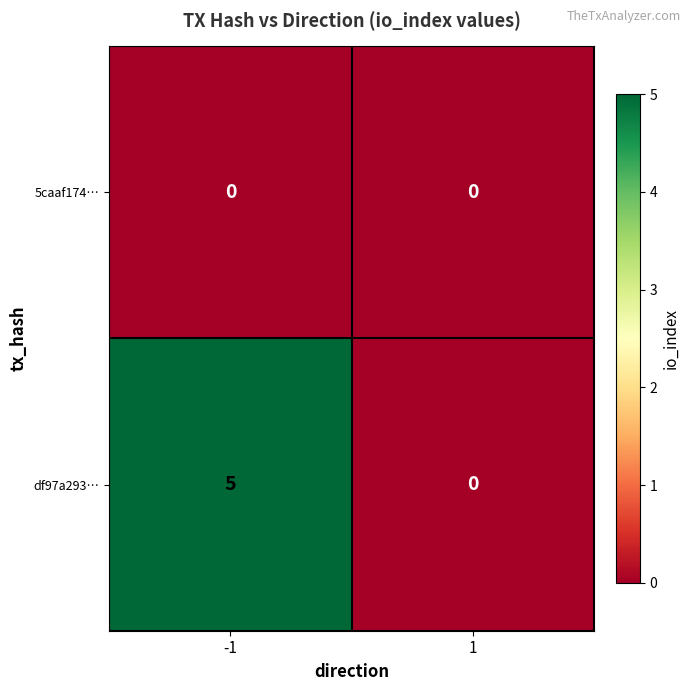

Reading right to left, list all the values displayed in this chart.

5caaf174…: 0	0
df97a293…: 0	5